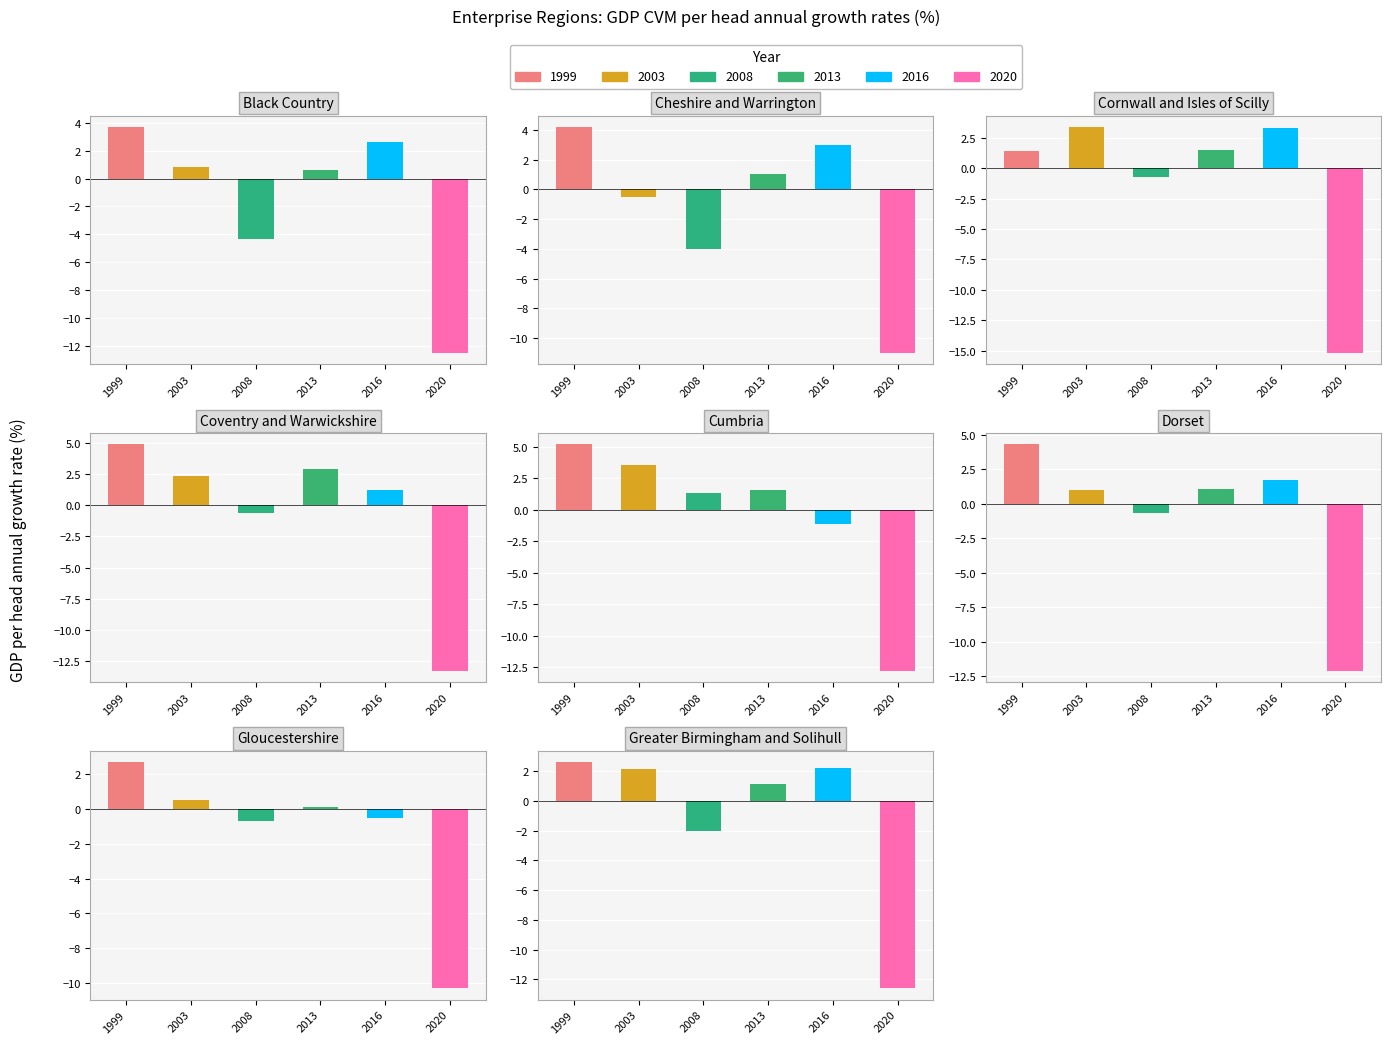

Which series has the largest range (max minus min)?

2008